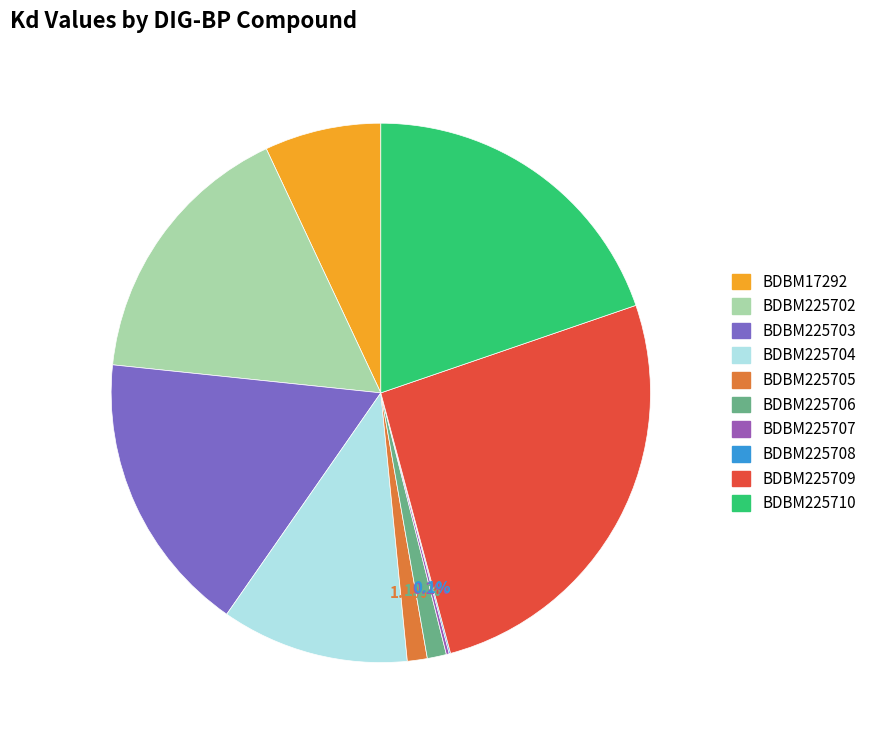

How much of the chart is everything except BDBM225703?

83.0%